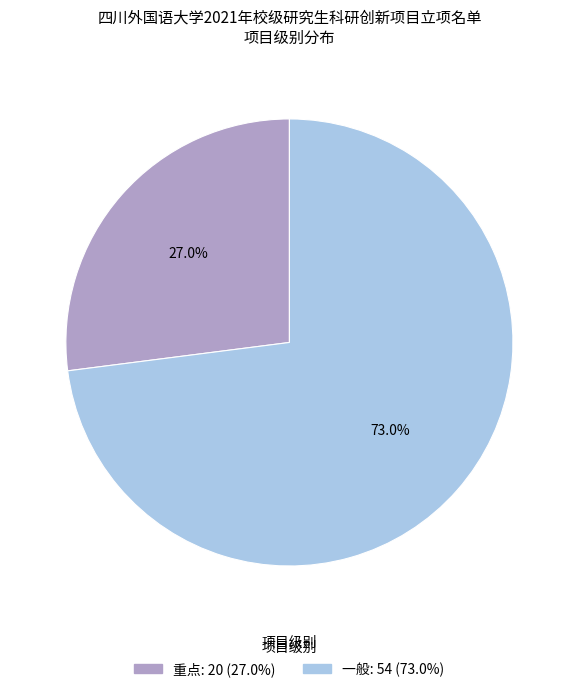

What is the majority slice?

一般